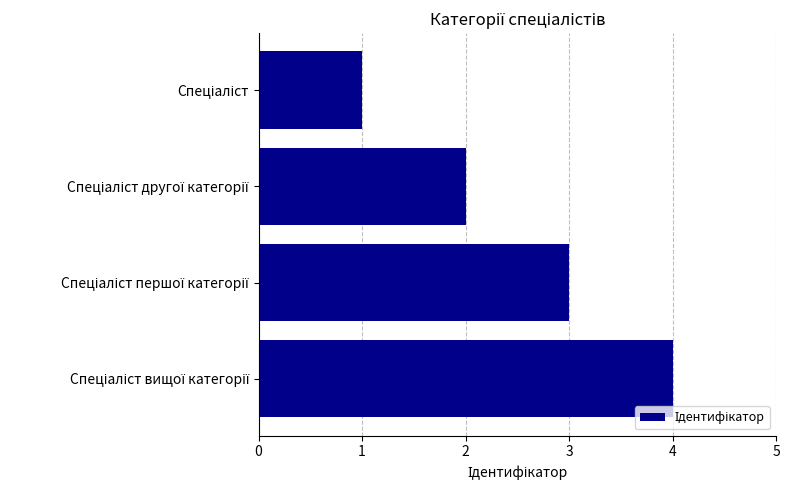

What is the greatest value displayed?

4